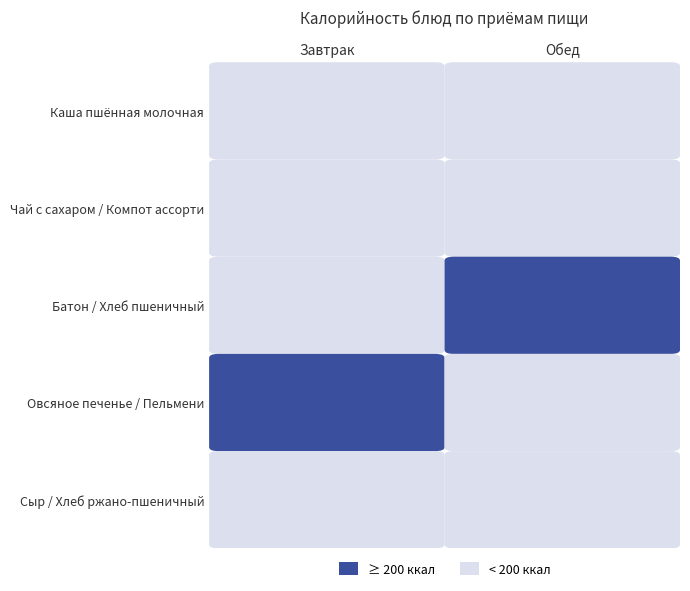

Which series has the largest total across all categories?

Обед